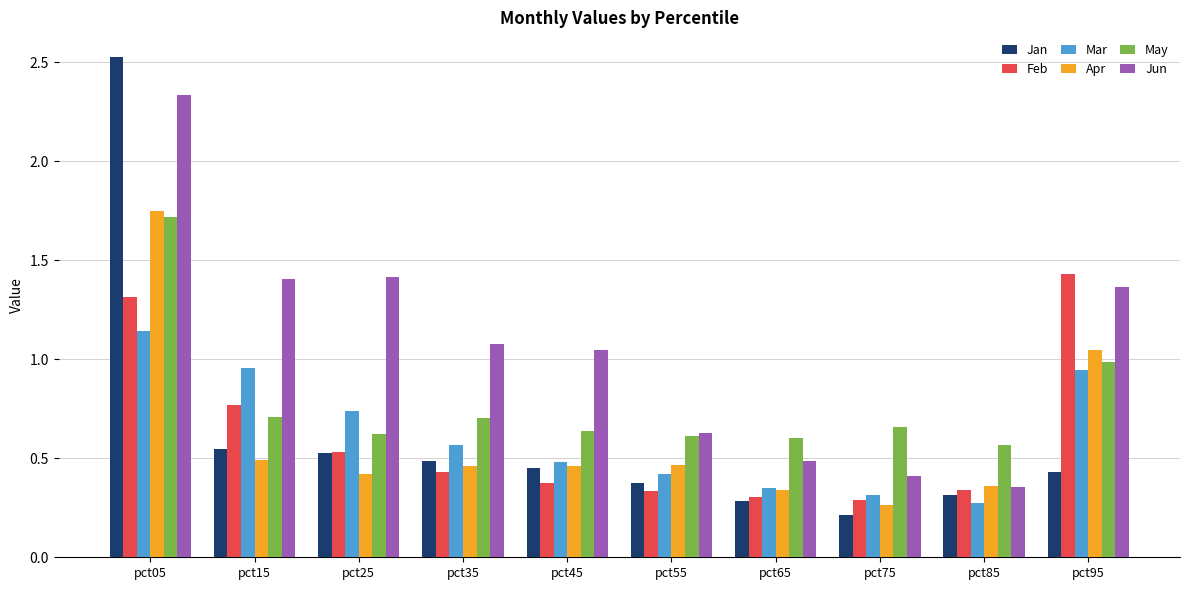

Is it true that May equals 1.0 at pct45?

False